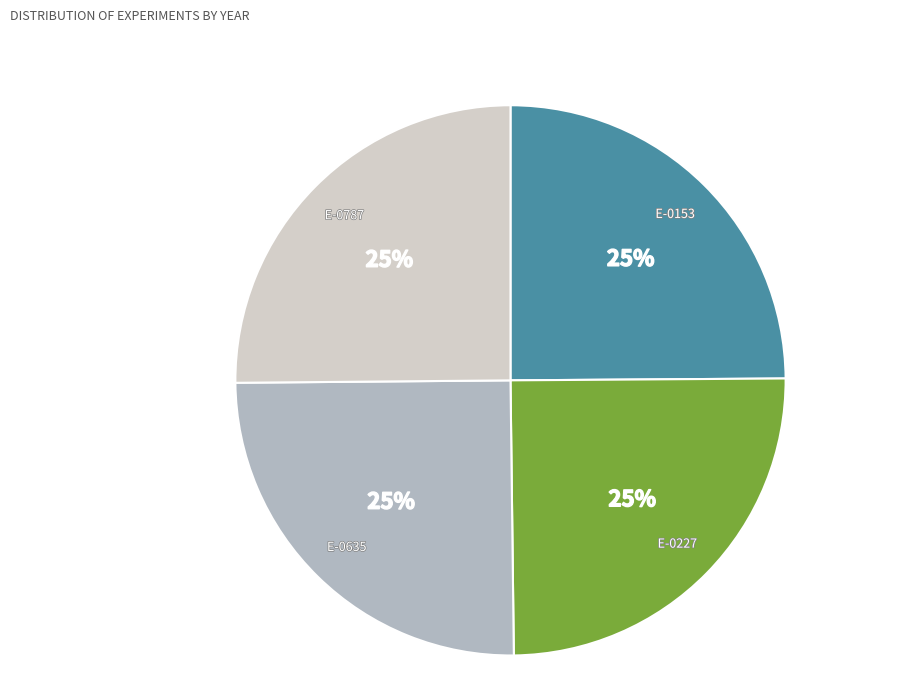

How many segments does this pie chart have?

4